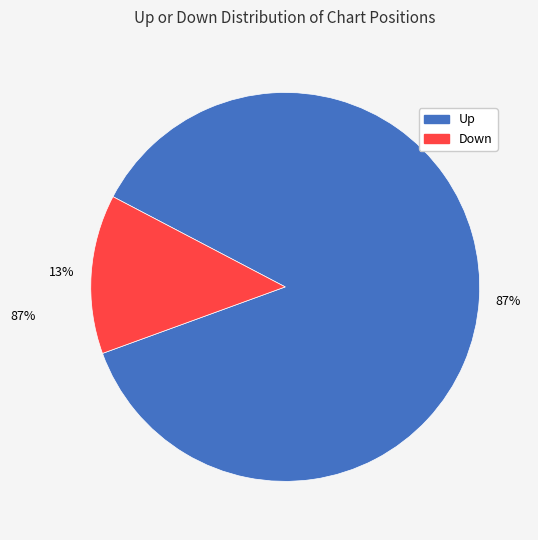

Is there a majority slice in this chart?

Yes